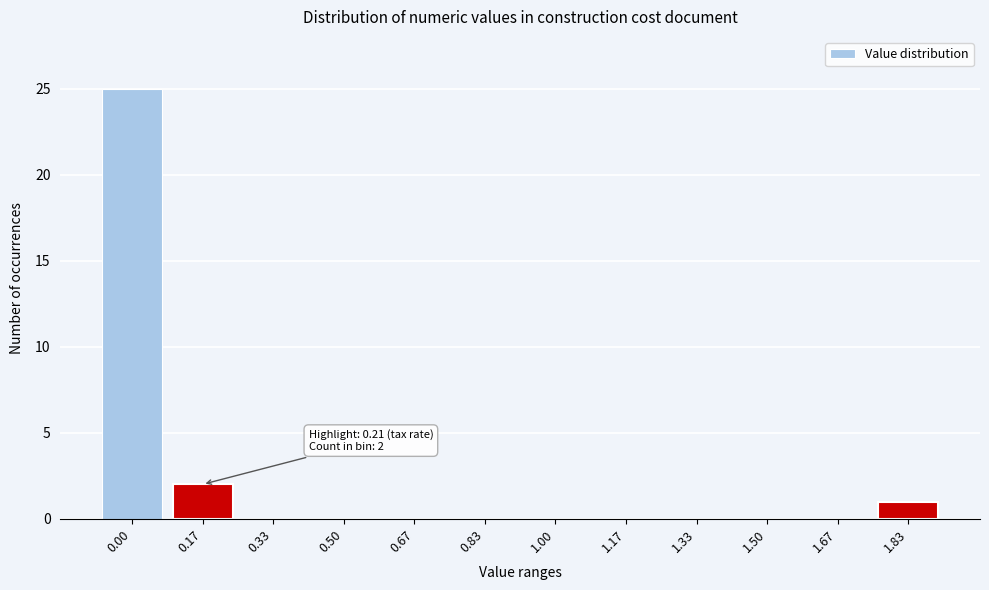

Reading left to right, what are all the values shown in this chart?

0.00=25	0.17=2	0.33=0	0.50=0	0.67=0	0.83=0	1.00=0	1.17=0	1.33=0	1.50=0	1.67=0	1.83=1